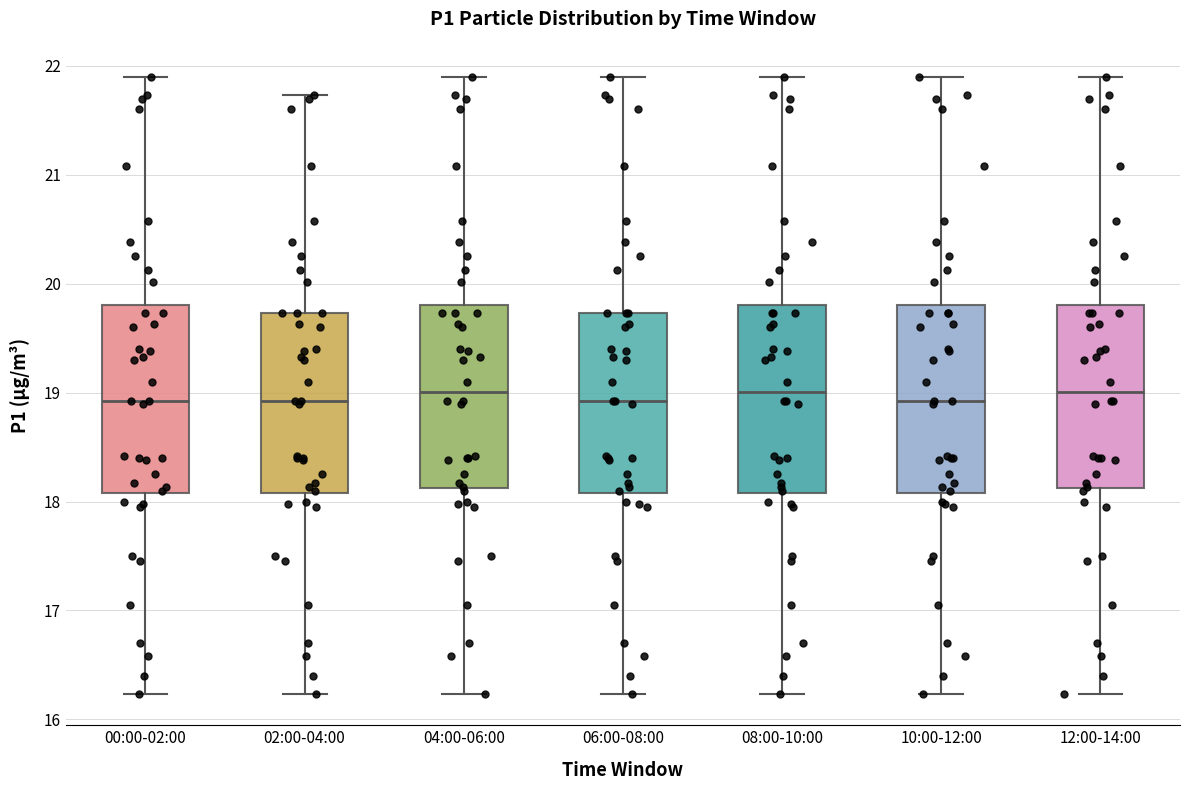

Reading left to right, transcribe this box plot: for each box, give where its median line is, the range the box spans, and where its two whiskers end, as read against the y-axis. The values are not printed on the chart, so give them approximately, as read against the axis.

00:00-02:00: median 18.9, box 18.1 to 19.8, whiskers 16.2 to 21.9
02:00-04:00: median 18.9, box 18.1 to 19.7, whiskers 16.2 to 21.7
04:00-06:00: median 19.0, box 18.1 to 19.8, whiskers 16.2 to 21.9
06:00-08:00: median 18.9, box 18.1 to 19.7, whiskers 16.2 to 21.9
08:00-10:00: median 19.0, box 18.1 to 19.8, whiskers 16.2 to 21.9
10:00-12:00: median 18.9, box 18.1 to 19.8, whiskers 16.2 to 21.9
12:00-14:00: median 19.0, box 18.1 to 19.8, whiskers 16.2 to 21.9